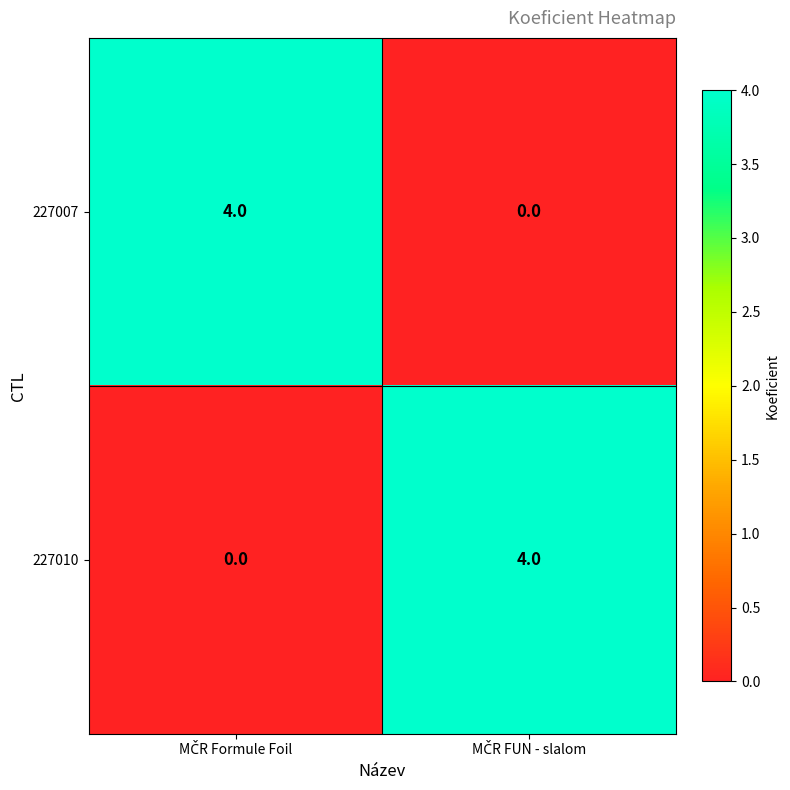

How many data points does each series have?

2